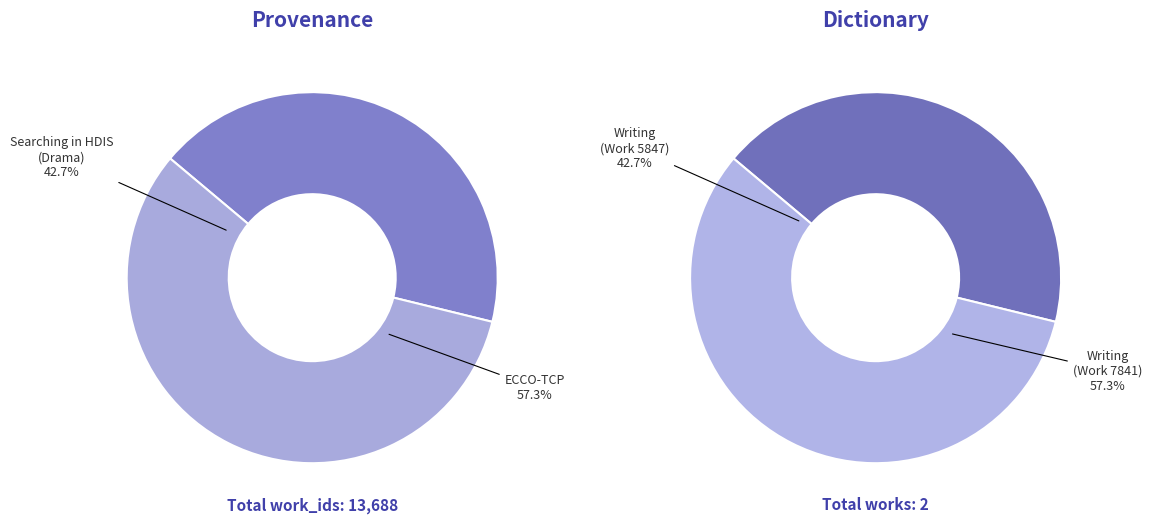

What is the change in value from Work 5847 to Work 7841?

+1994